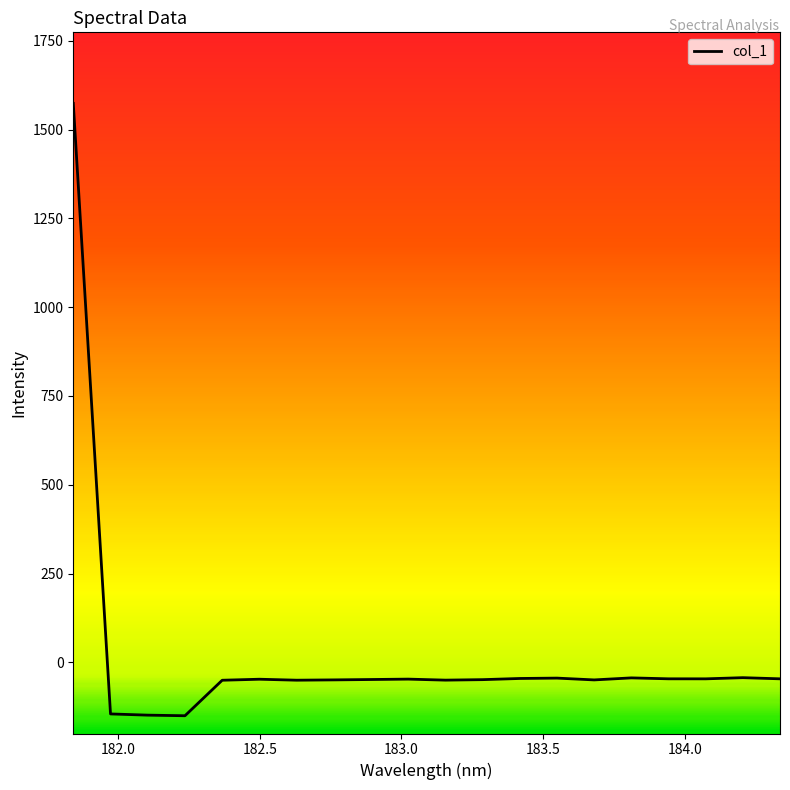

Does the chart have visible grid lines?

No